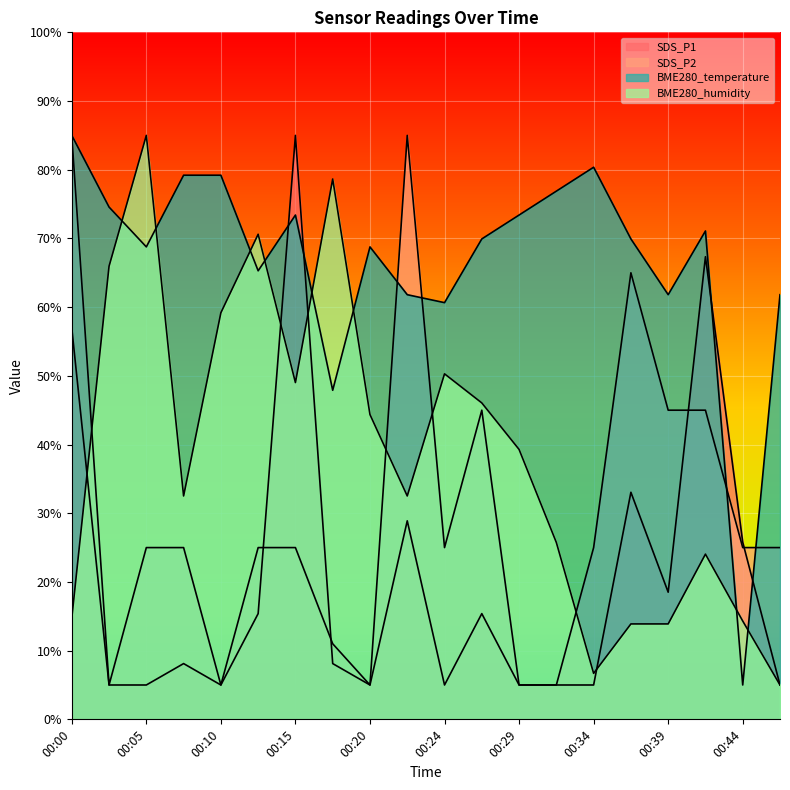

At 00:07, list the series in order from smallest to largest.

SDS_P1, SDS_P2, BME280_humidity, BME280_temperature